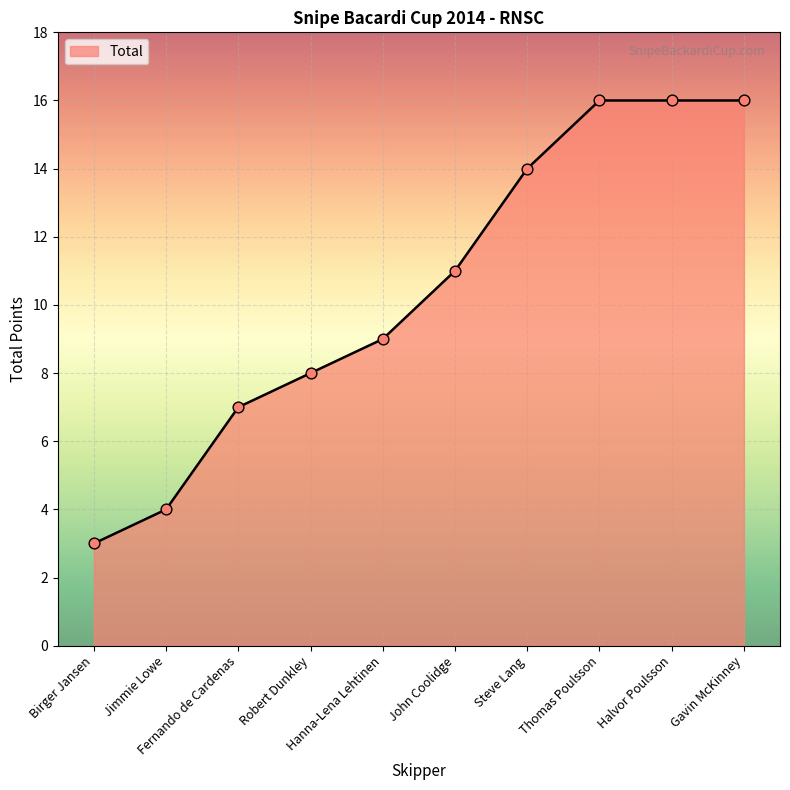

Approximately how many times larger is the value at Birger Jansen compared to Halvor Poulsson?

0.2